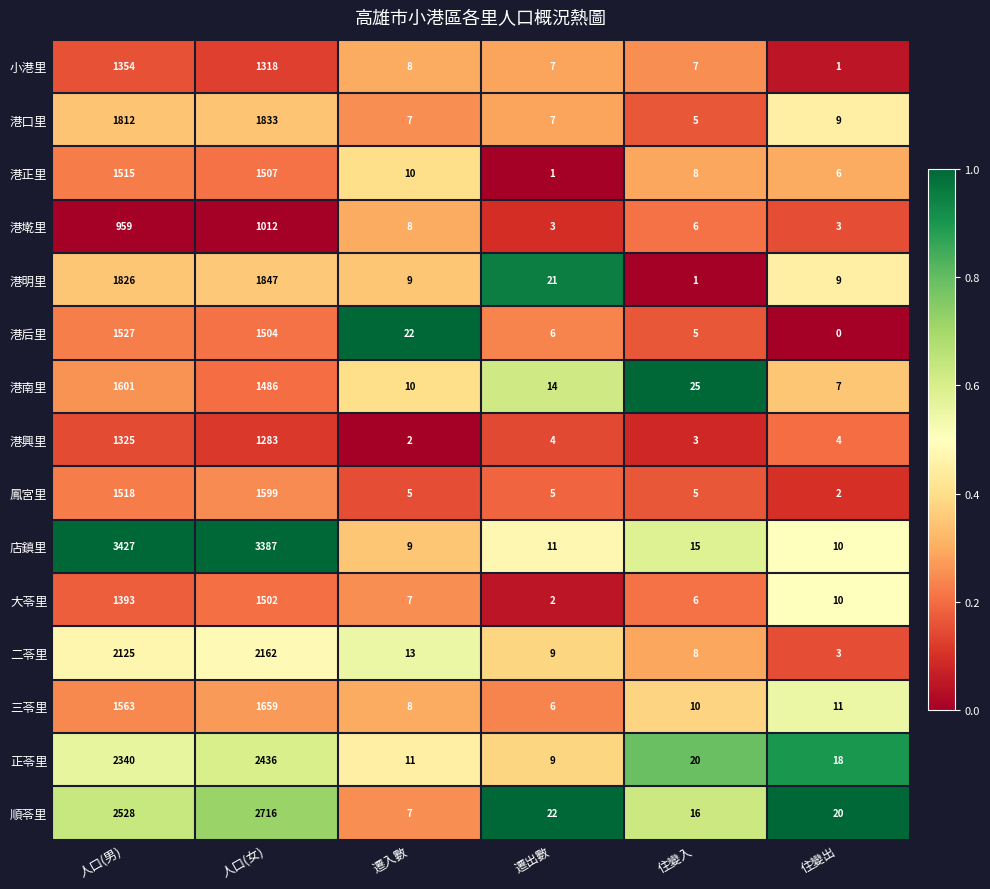

Between 人口(男) and 住變出, which series saw the biggest shift?

店鎮里